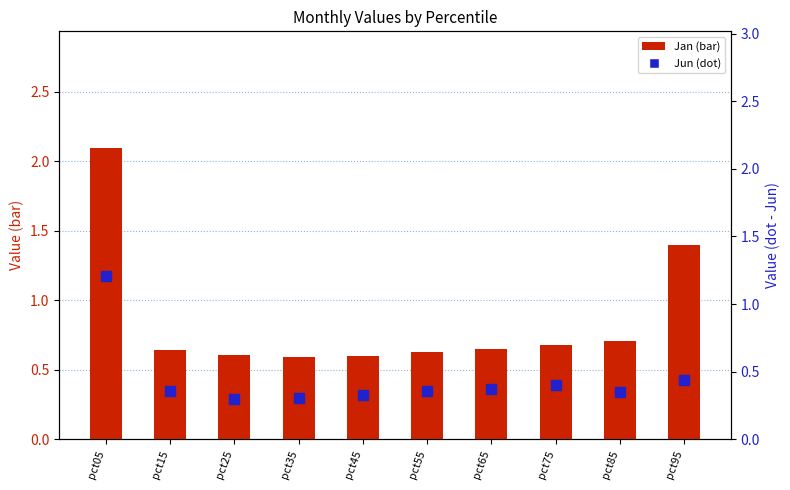

Reading left to right, extract all data points from this chart.

Jan: pct05=2.1	pct15=0.6	pct25=0.6	pct35=0.6	pct45=0.6	pct55=0.6	pct65=0.6	pct75=0.7	pct85=0.7	pct95=1.4
Jun: pct05=1.2	pct15=0.4	pct25=0.3	pct35=0.3	pct45=0.3	pct55=0.4	pct65=0.4	pct75=0.4	pct85=0.4	pct95=0.4